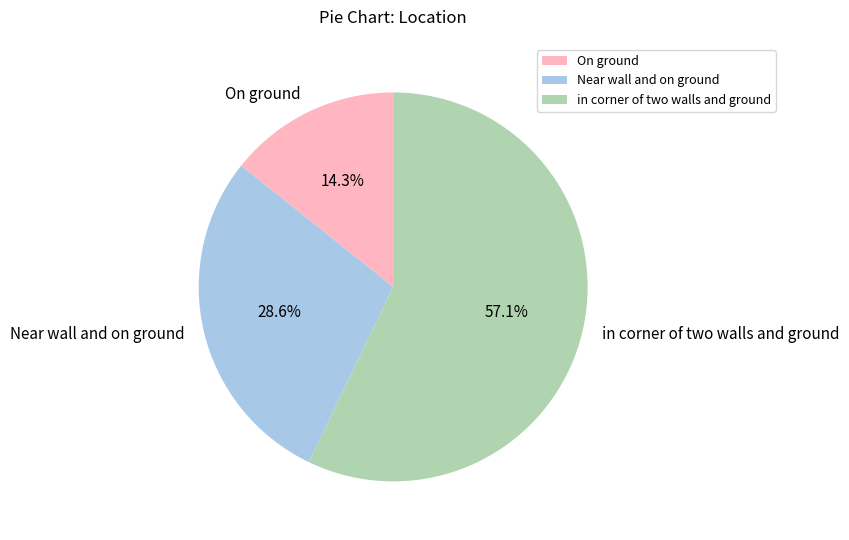

Count the number of slices in the pie.

3